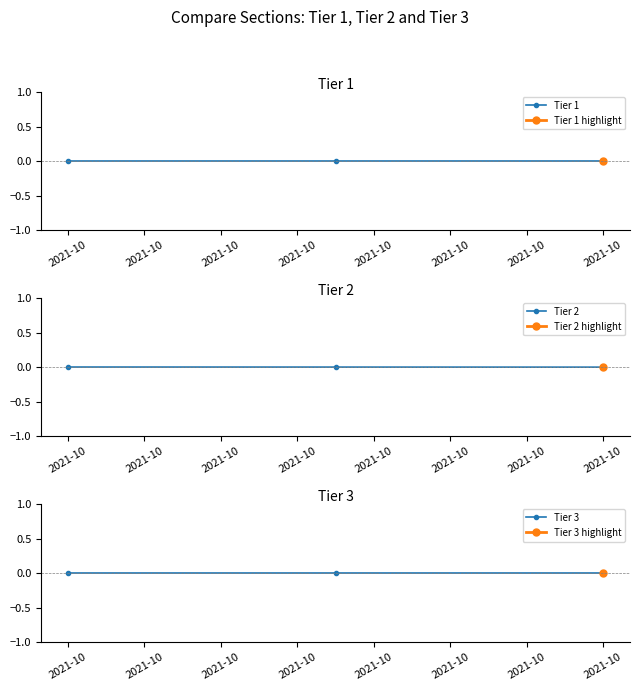

Reading left to right, extract all data points from this chart.

Tier 1: 0.0	0.0	0.0
Tier 2: 0.0	0.0	-0.0
Tier 3: 0.0	0.0	0.0